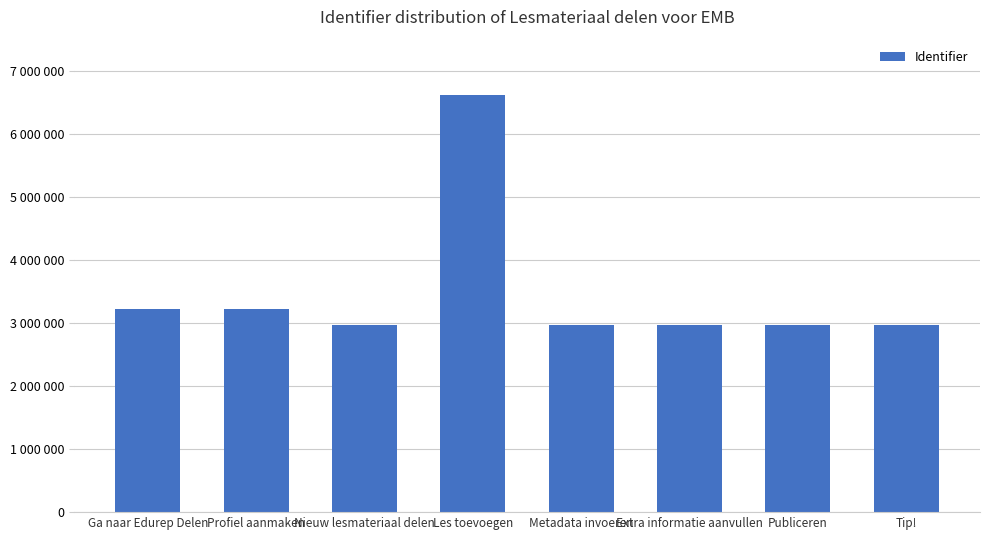

The chart shows a value of 1398943 at Nieuw lesmateriaal delen. True or false?

False